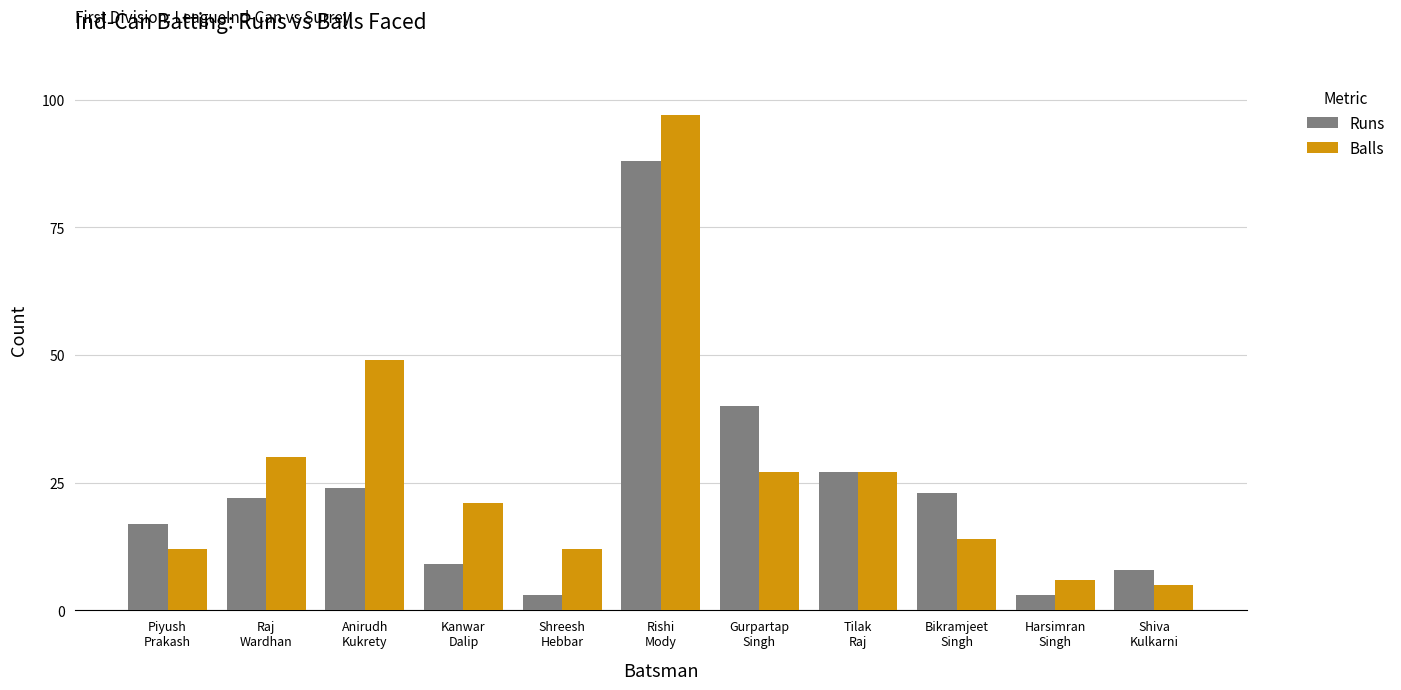

At how many categories does at least one series exceed 68?

1